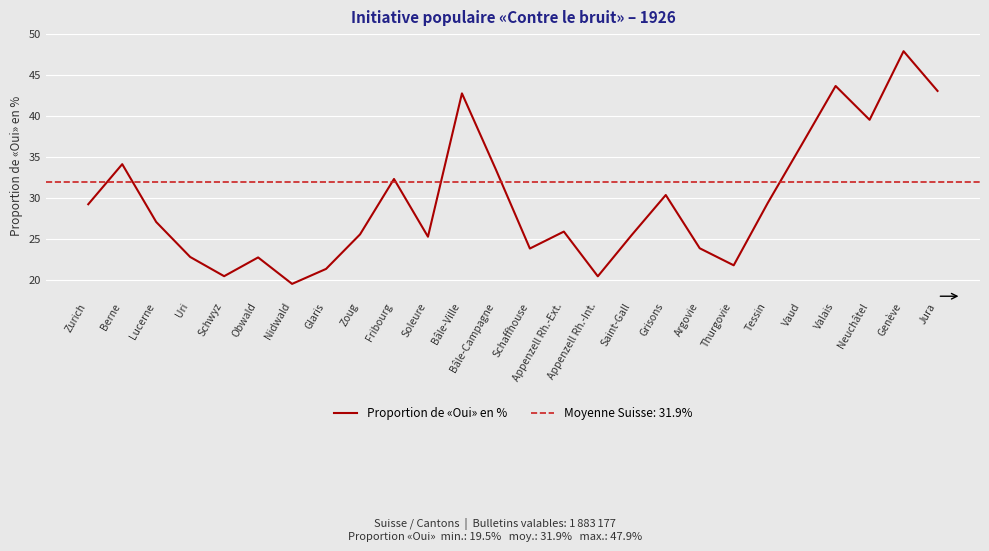

Where does the data first go above 27?

Zurich